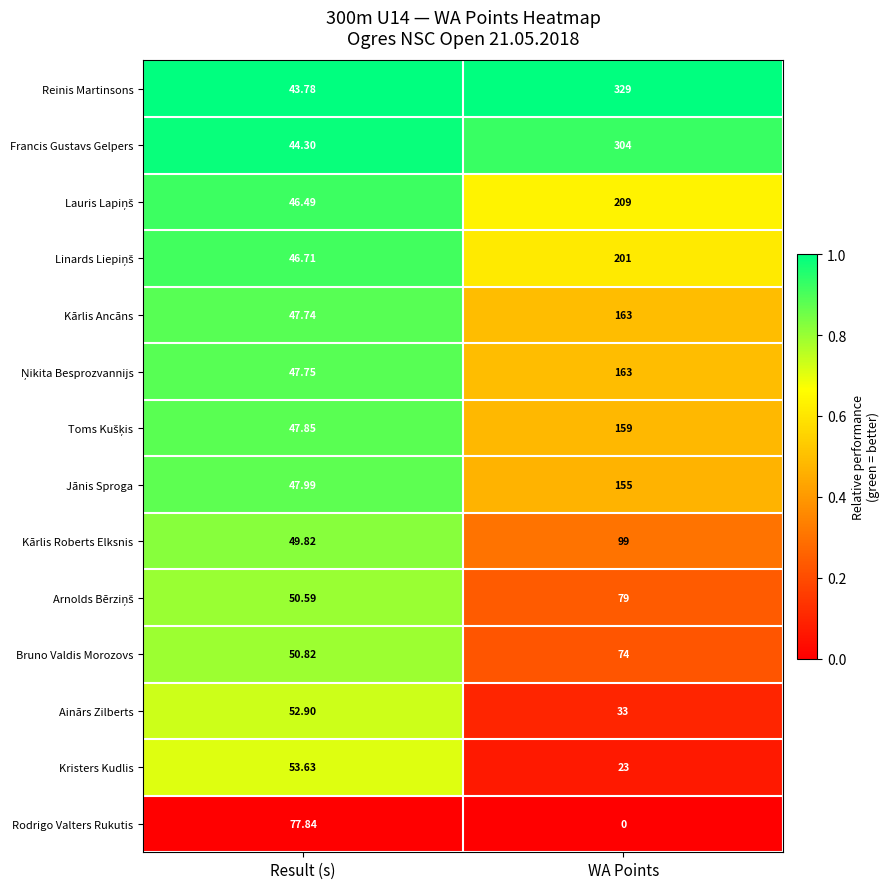

Which series has the largest total across all categories?

Reinis Martinsons